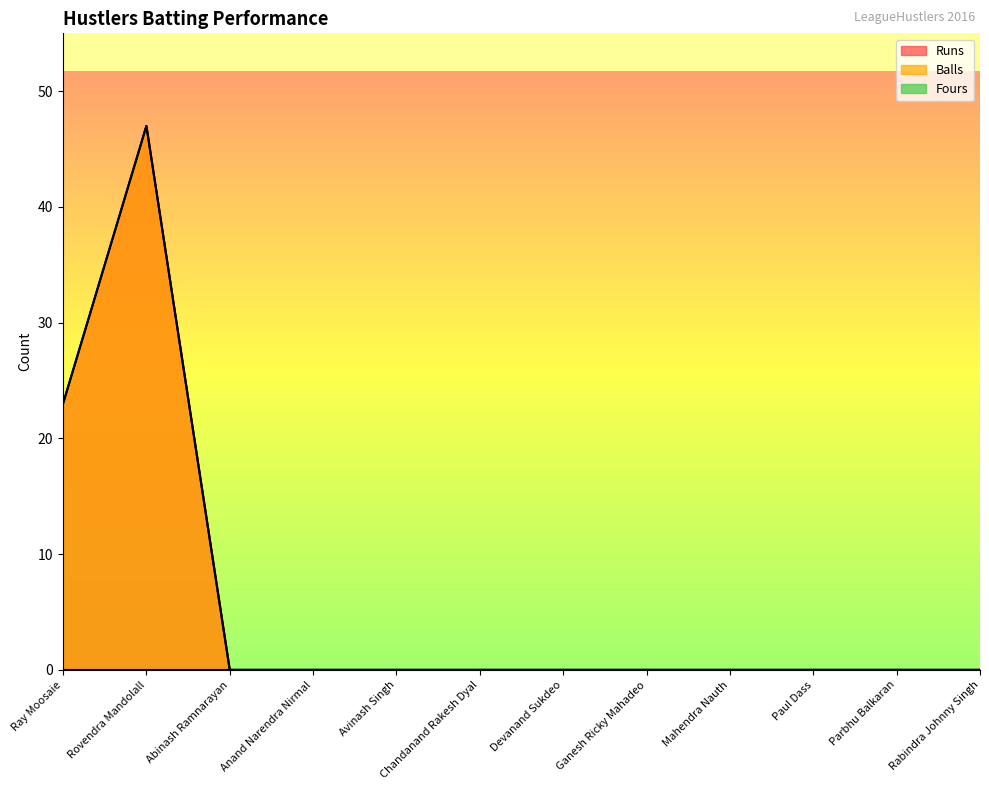

Which series has the largest range (max minus min)?

Runs